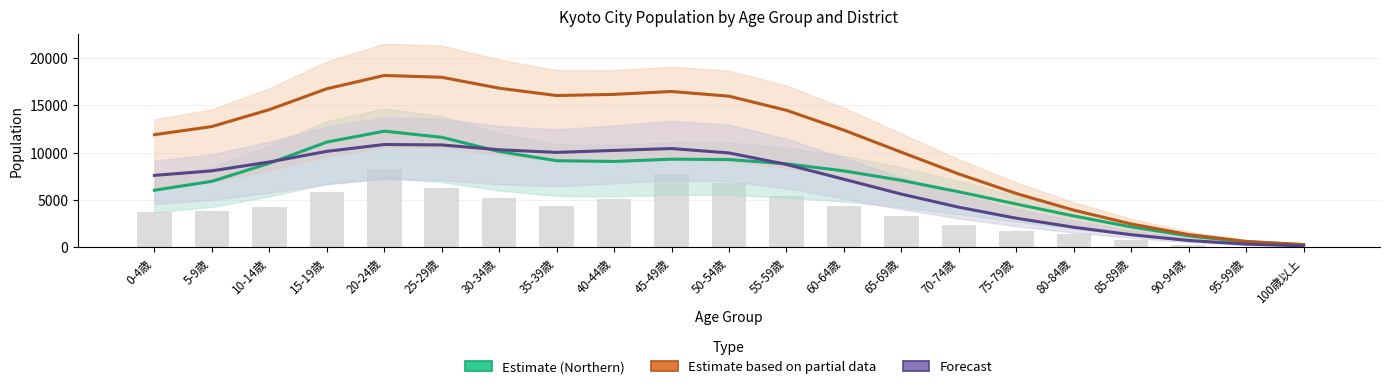

Does the chart contain stacked bars?

No